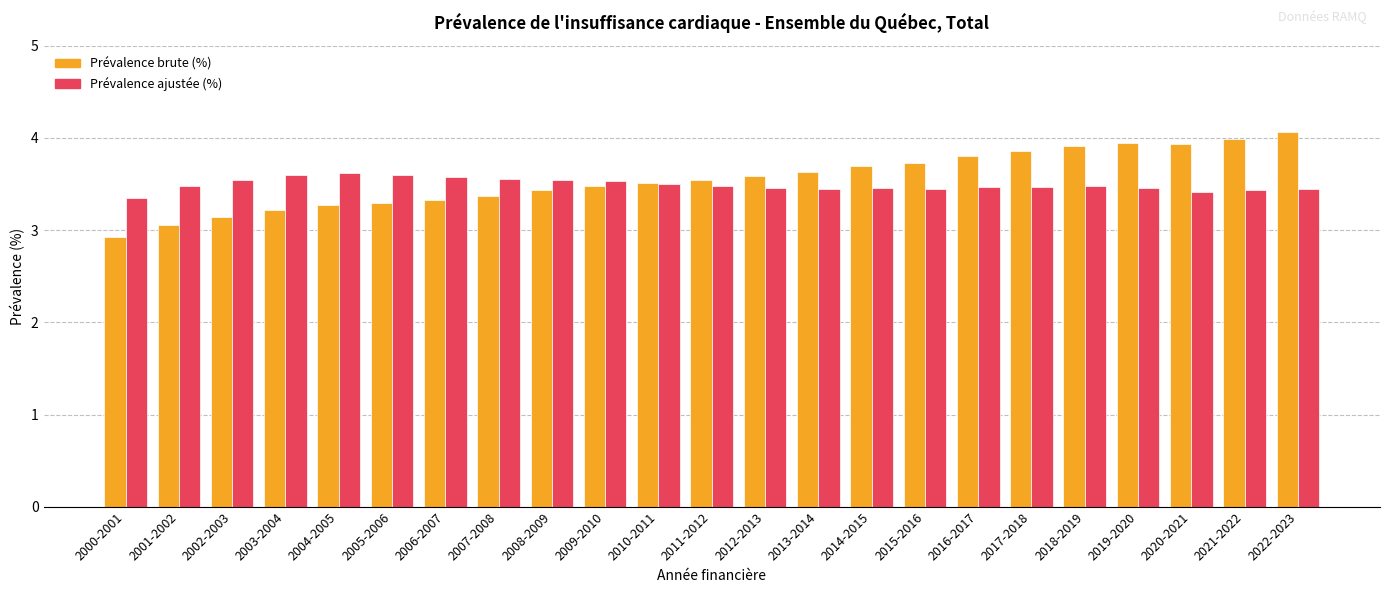

Which series has the largest range (max minus min)?

Prévalence brute (%)